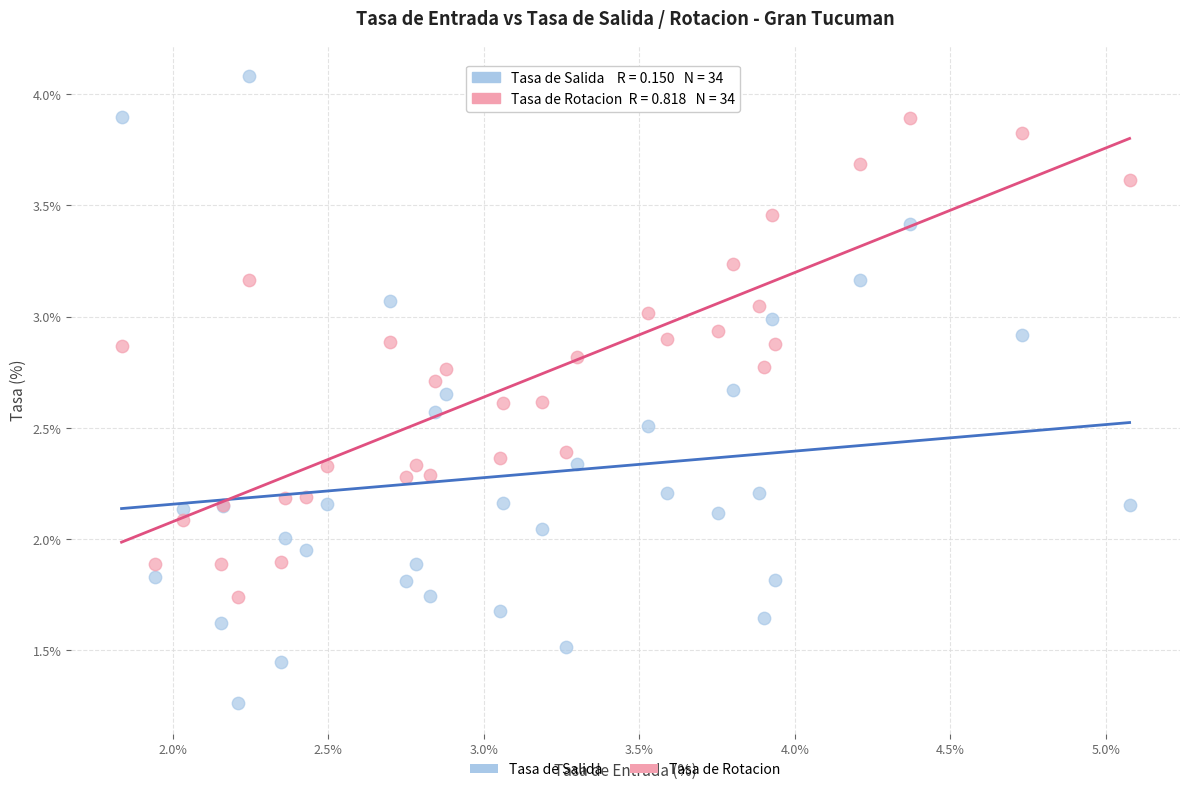

Which series has the largest Y range (max minus min)?

Tasa de Salida